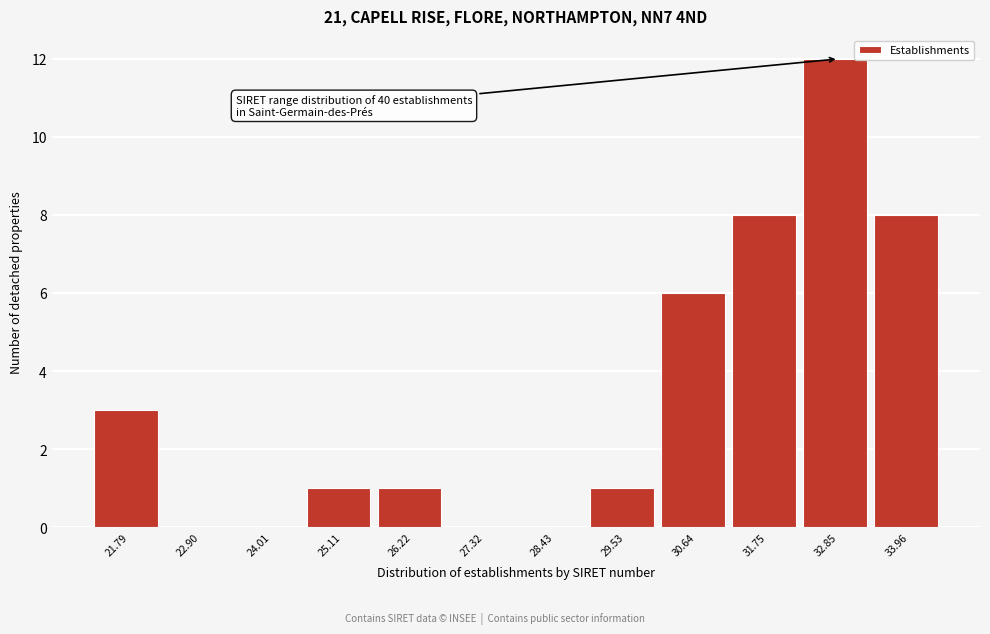

Over which range of the x-axis is the bar tallest?

32.2 to 33.4